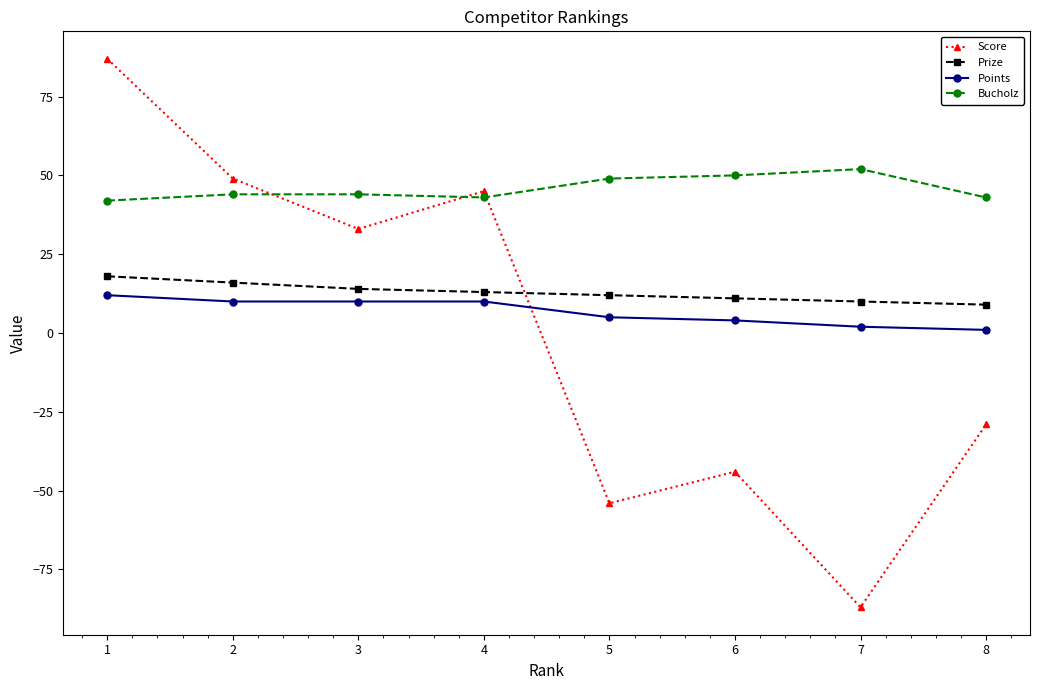

True or false: Score has a value of -87 at 7.

True